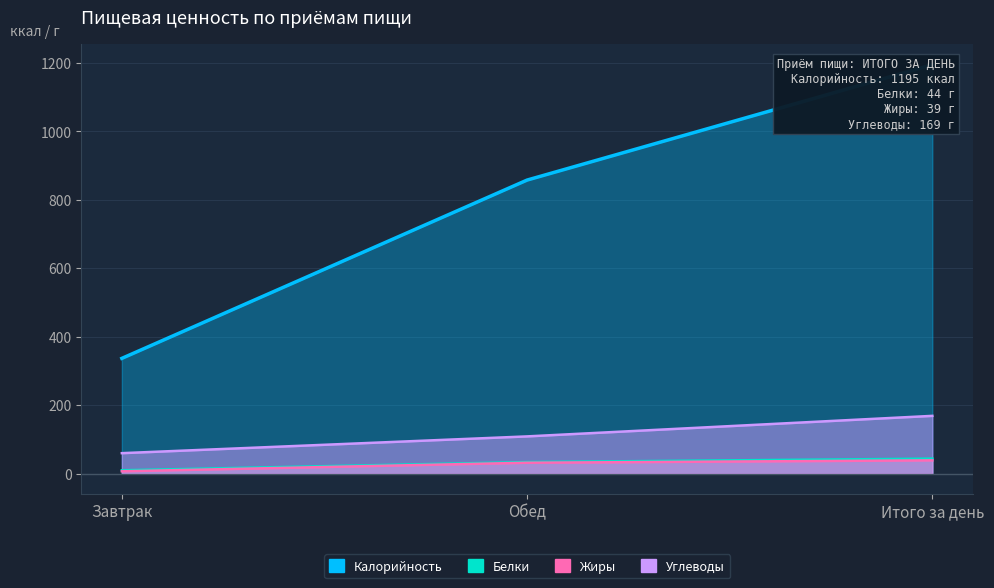

What are all the series names shown in the legend?

Калорийность, Белки, Жиры, Углеводы